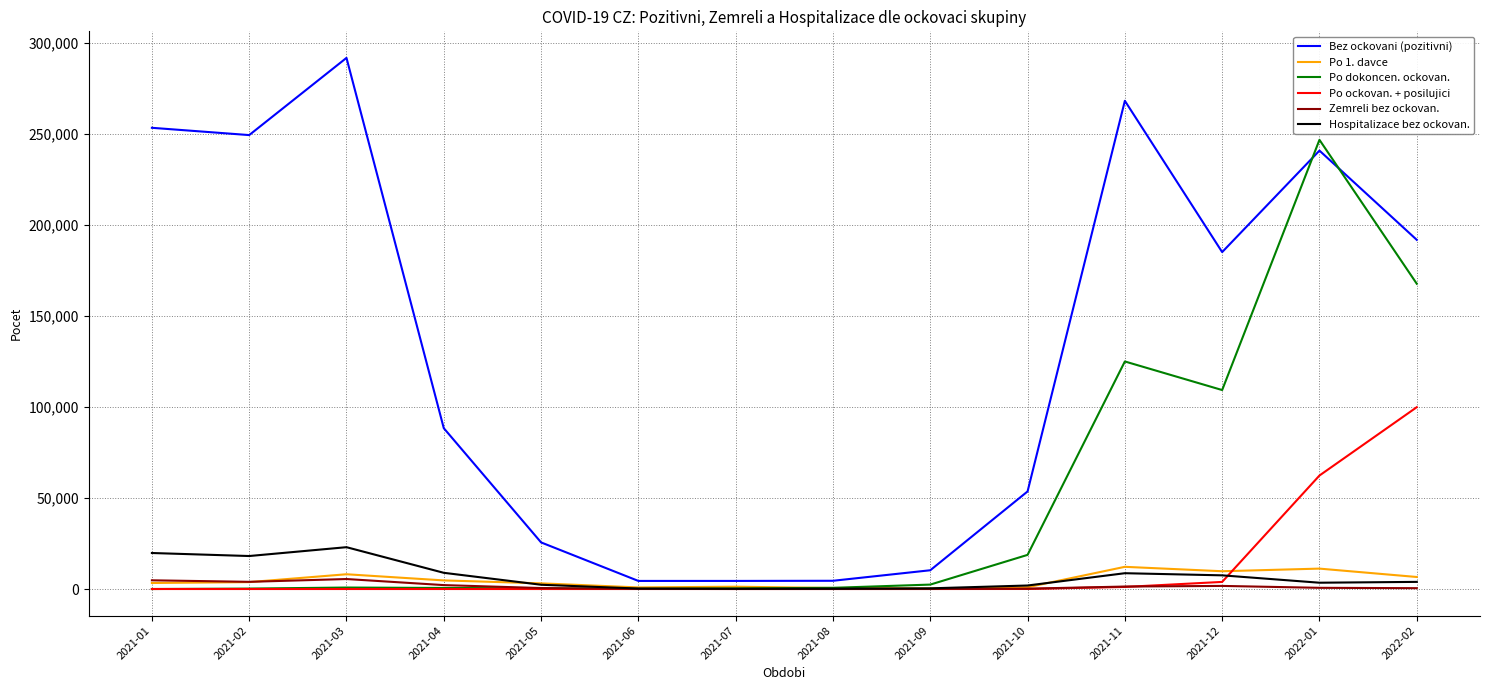

At which category does the chart reach its peak across all series?

2021-03